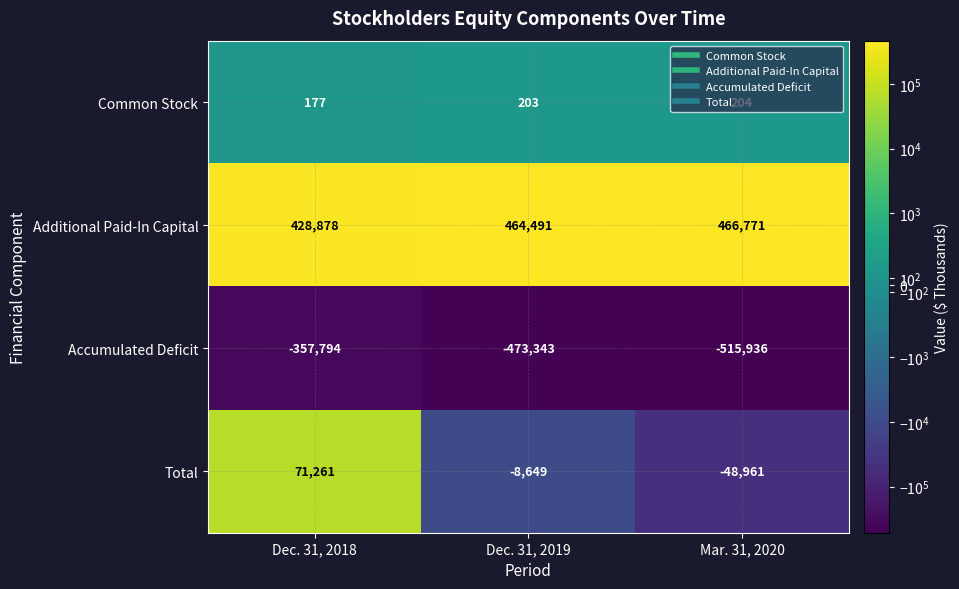

What is the difference between the highest and lowest values at Dec. 31, 2019?

937834